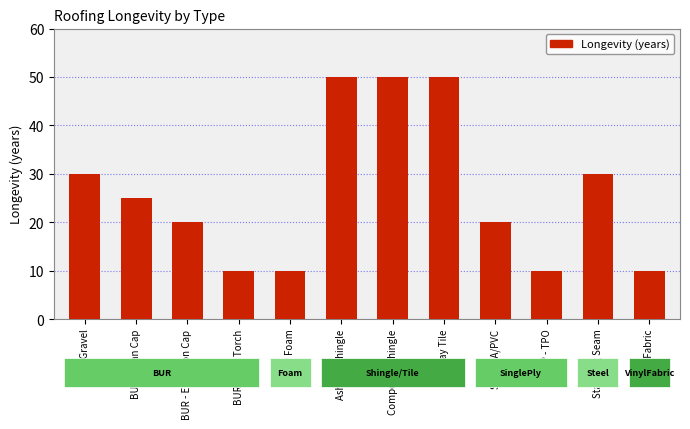

How many data points does each series have?

12